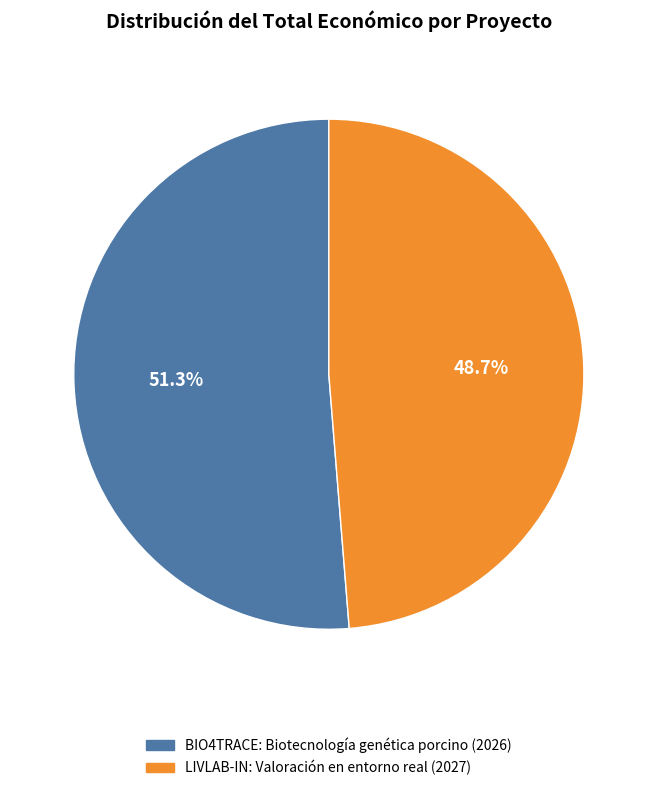

Which category has the smallest portion of the pie?

LIVLAB-IN: Valoración en entorno real (2027)